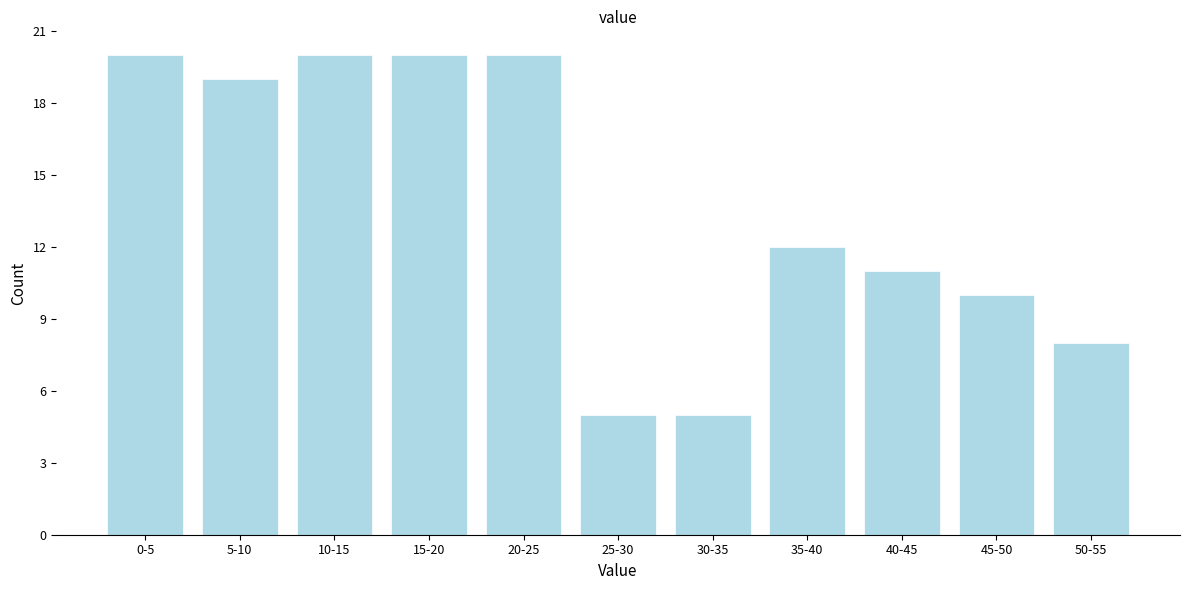

Reading left to right, transcribe all the data shown in this chart.

20	19	20	20	20	5	5	12	11	10	8